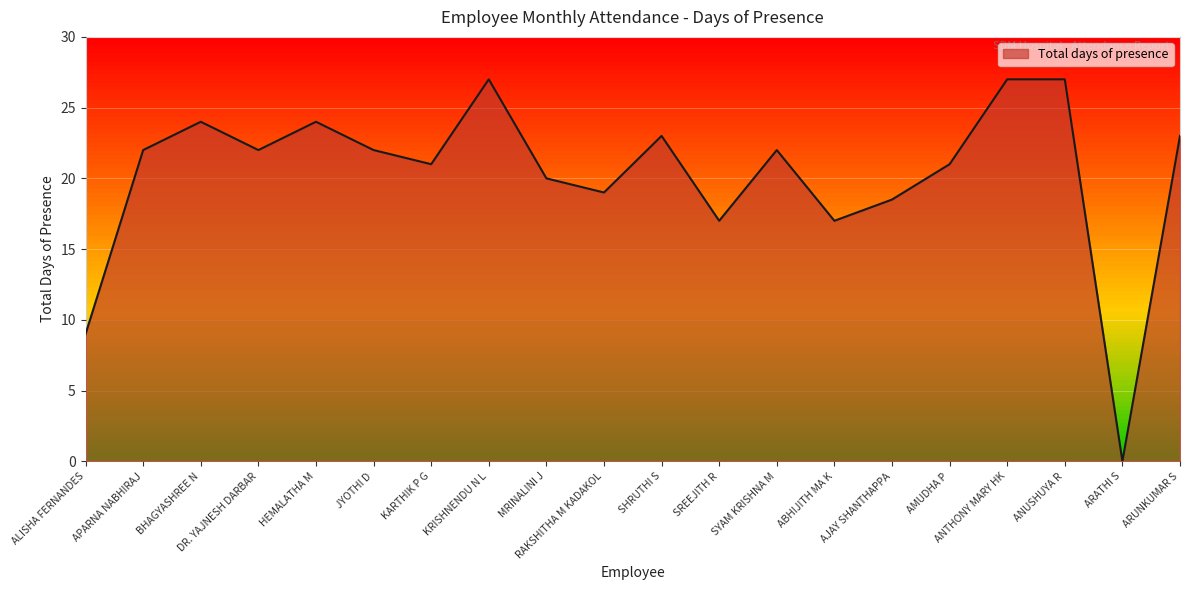

Reading left to right, list all the values displayed in this chart.

ALISHA FERNANDES=9.0	APARNA NABHIRAJ=22.0	BHAGYASHREE N=24.0	DR. YAJNESH DARBAR=22.0	HEMALATHA M=24.0	JYOTHI D=22.0	KARTHIK P G=21.0	KRISHNENDU N L=27.0	MRINALINI J=20.0	RAKSHITHA M KADAKOL=19.0	SHRUTHI S=23.0	SREEJITH R=17.0	SYAM KRISHNA M=22.0	ABHIJITH MA K=17.0	AJAY SHANTHAPPA=18.5	AMUDHA P=21.0	ANTHONY MARY HK=27.0	ANUSHUYA R=27.0	ARATHI S=0.0	ARUNKUMAR S=23.0